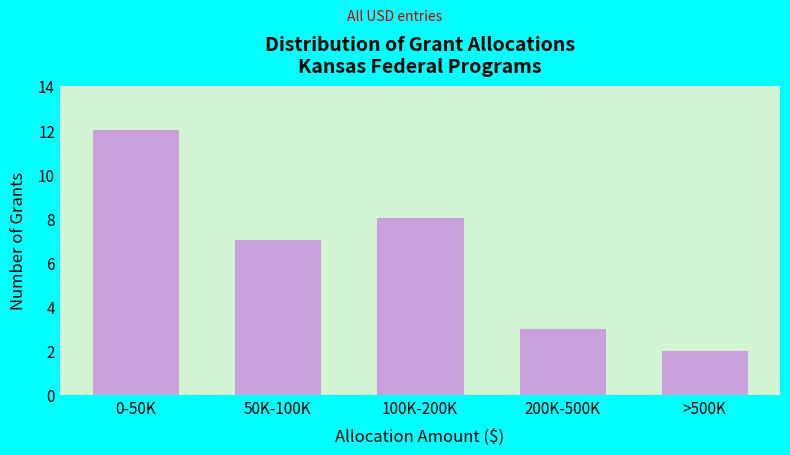

Reading left to right, list all the values displayed in this chart.

0-50K=12	50K-100K=7	100K-200K=8	200K-500K=3	>500K=2